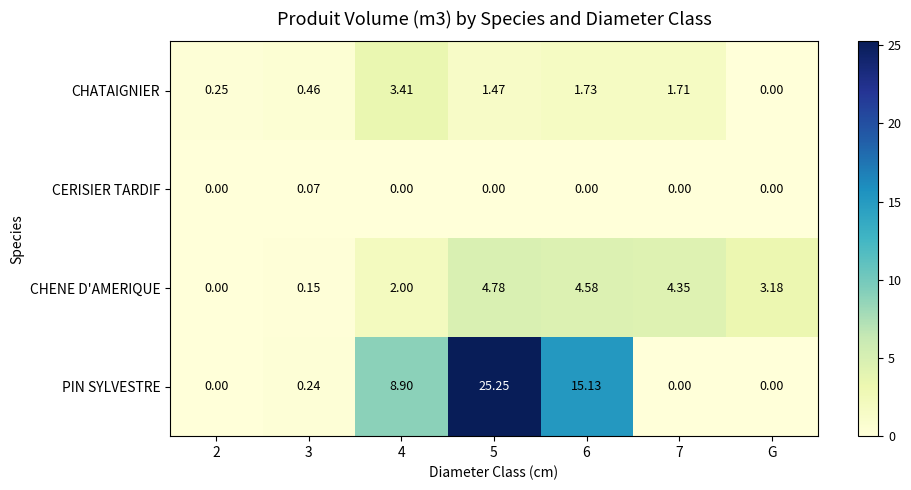

List the series in order of their peak value, highest first.

PIN SYLVESTRE, CHENE D'AMERIQUE, CHATAIGNIER, CERISIER TARDIF